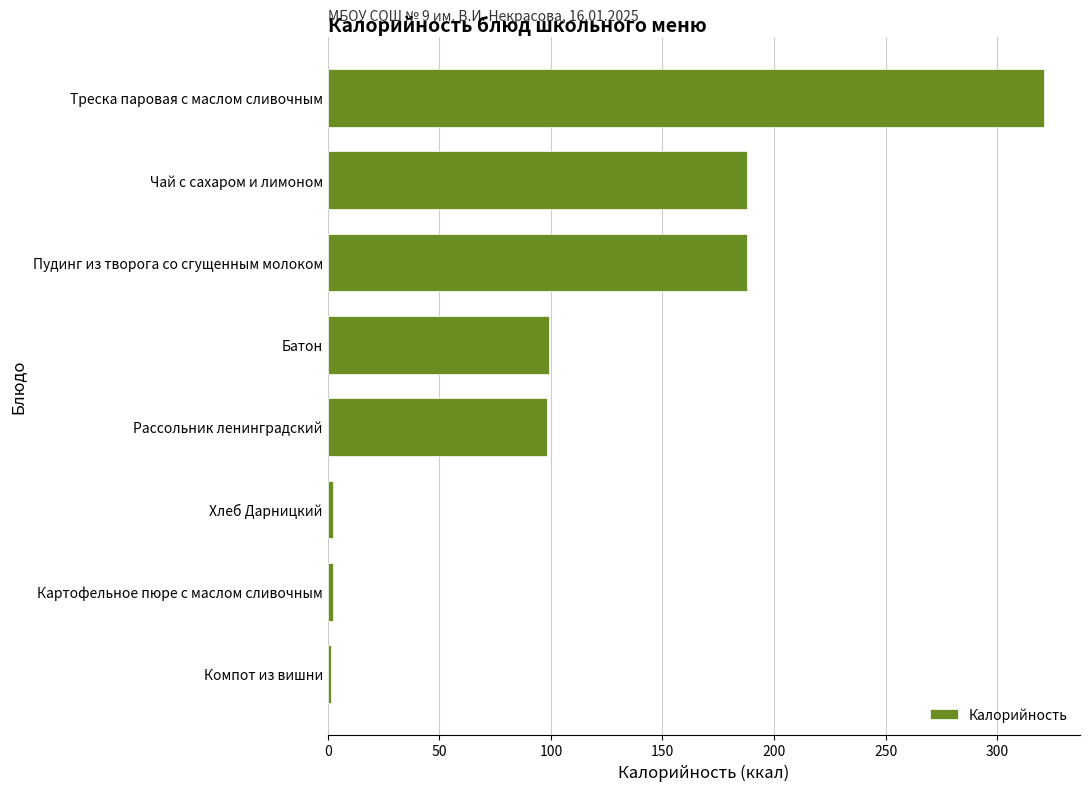

What is the difference between the second highest and minimum values?

186.5